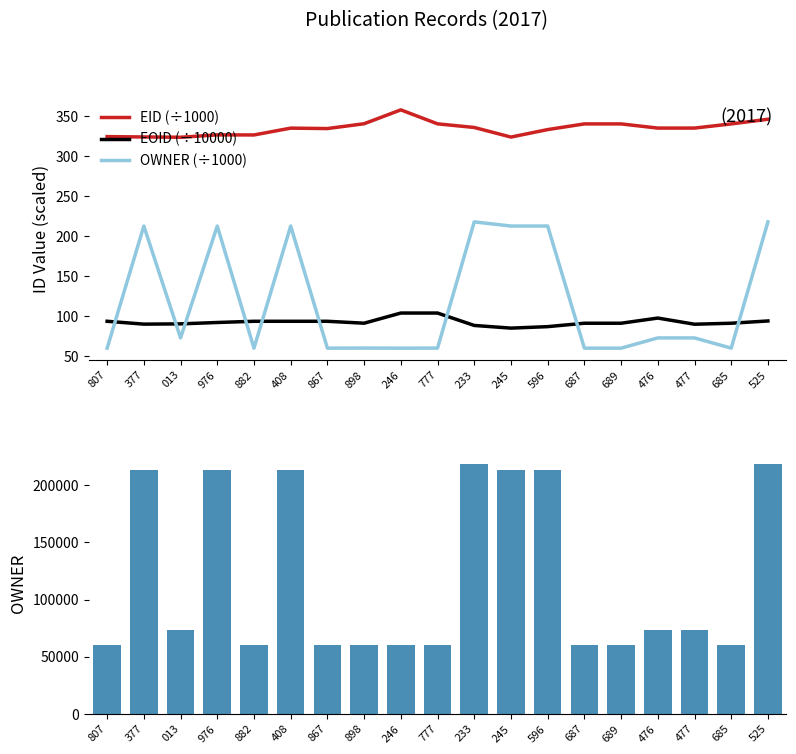

What is the sum of all EID (÷1000) values?

6370.9